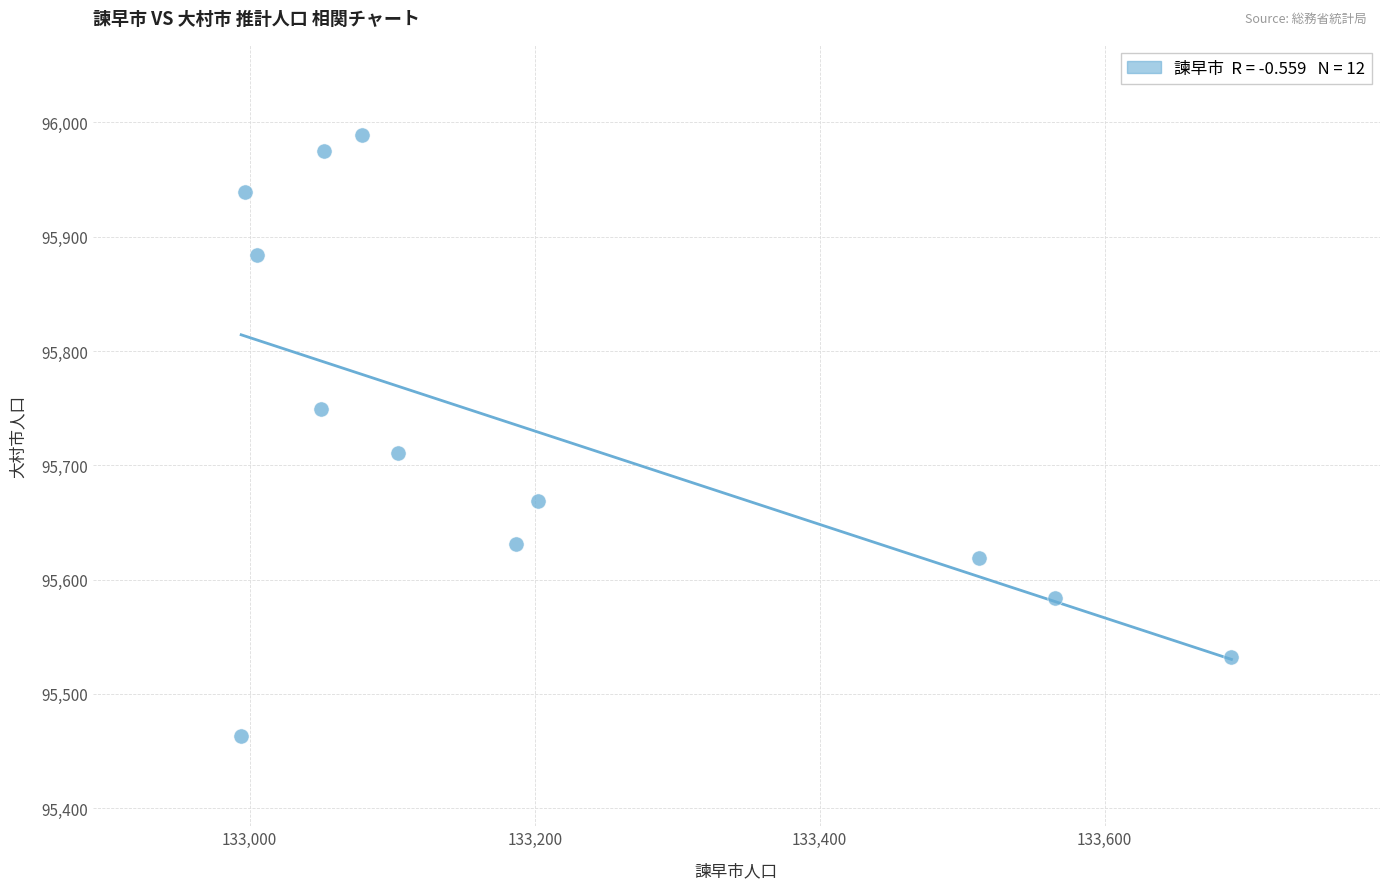

What is the average Y value?

95729